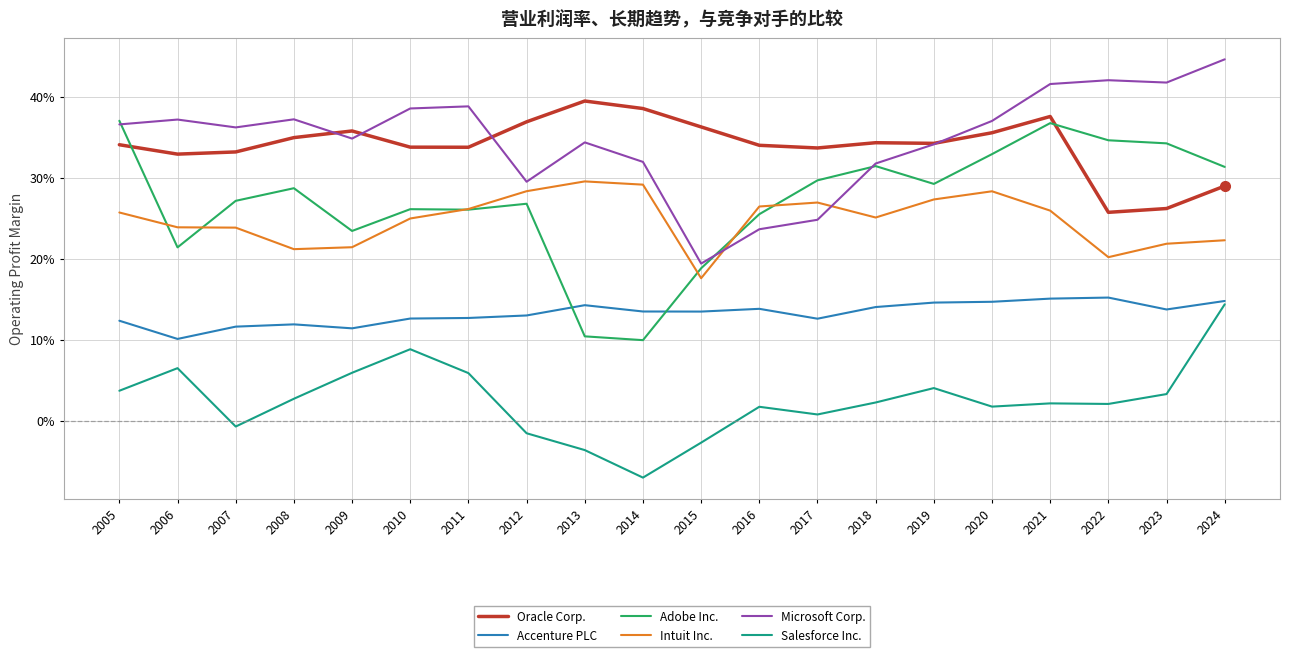

Reading right to left, what are all the values shown in this chart?

Oracle Corp.: 2024=0.3	2023=0.3	2022=0.3	2021=0.4	2020=0.4	2019=0.3	2018=0.3	2017=0.3	2016=0.3	2015=0.4	2014=0.4	2013=0.4	2012=0.4	2011=0.3	2010=0.3	2009=0.4	2008=0.3	2007=0.3	2006=0.3	2005=0.3
Accenture PLC: 2024=0.1	2023=0.1	2022=0.2	2021=0.2	2020=0.1	2019=0.1	2018=0.1	2017=0.1	2016=0.1	2015=0.1	2014=0.1	2013=0.1	2012=0.1	2011=0.1	2010=0.1	2009=0.1	2008=0.1	2007=0.1	2006=0.1	2005=0.1
Adobe Inc.: 2024=0.3	2023=0.3	2022=0.3	2021=0.4	2020=0.3	2019=0.3	2018=0.3	2017=0.3	2016=0.3	2015=0.2	2014=0.1	2013=0.1	2012=0.3	2011=0.3	2010=0.3	2009=0.2	2008=0.3	2007=0.3	2006=0.2	2005=0.4
Intuit Inc.: 2024=0.2	2023=0.2	2022=0.2	2021=0.3	2020=0.3	2019=0.3	2018=0.3	2017=0.3	2016=0.3	2015=0.2	2014=0.3	2013=0.3	2012=0.3	2011=0.3	2010=0.2	2009=0.2	2008=0.2	2007=0.2	2006=0.2	2005=0.3
Microsoft Corp.: 2024=0.4	2023=0.4	2022=0.4	2021=0.4	2020=0.4	2019=0.3	2018=0.3	2017=0.2	2016=0.2	2015=0.2	2014=0.3	2013=0.3	2012=0.3	2011=0.4	2010=0.4	2009=0.3	2008=0.4	2007=0.4	2006=0.4	2005=0.4
Salesforce Inc.: 2024=0.1	2023=0.0	2022=0.0	2021=0.0	2020=0.0	2019=0.0	2018=0.0	2017=0.0	2016=0.0	2015=-0.0	2014=-0.1	2013=-0.0	2012=-0.0	2011=0.1	2010=0.1	2009=0.1	2008=0.0	2007=-0.0	2006=0.1	2005=0.0